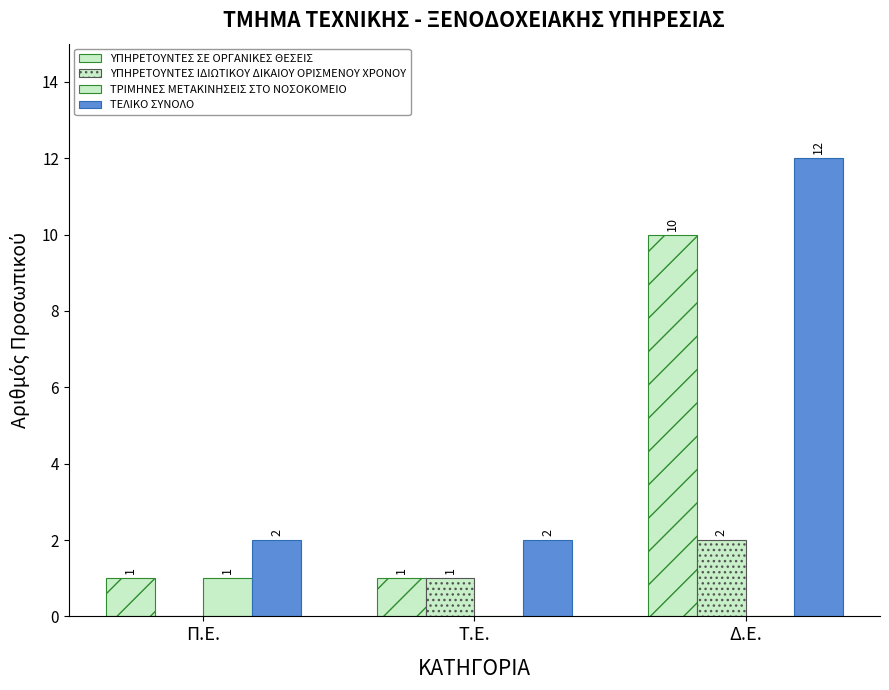

How many groups of bars are there?

3